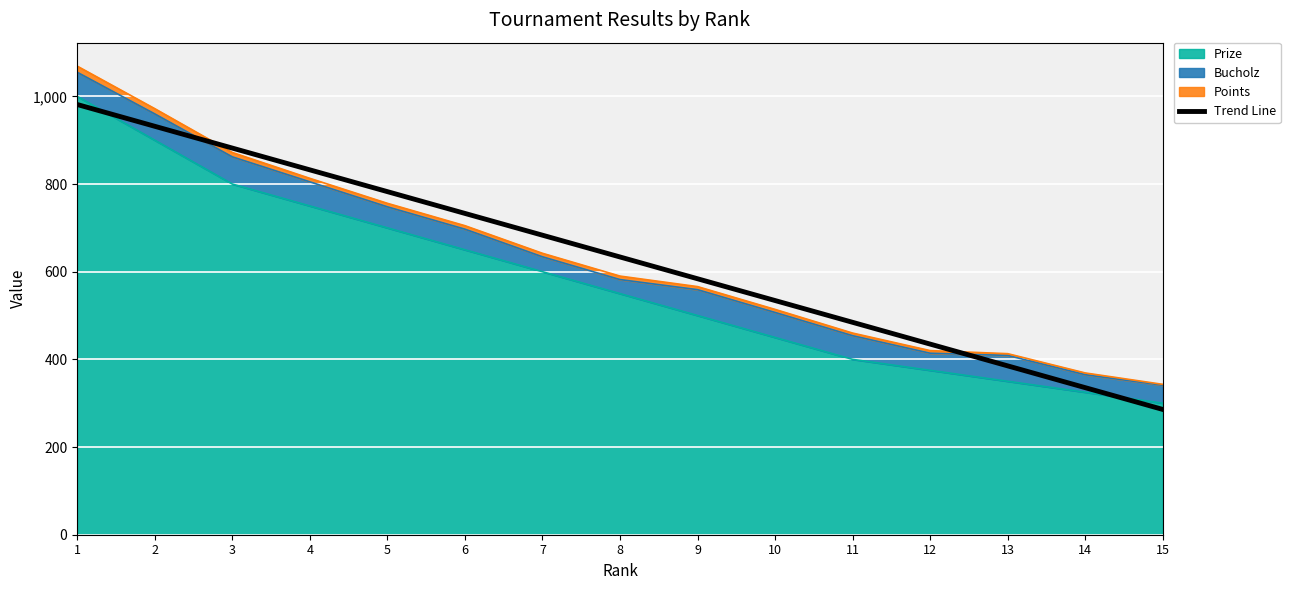

What is the maximum value shown in the chart?

981.4